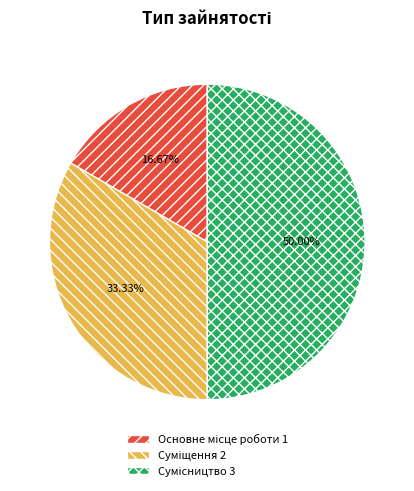

Is there a majority slice in this chart?

No